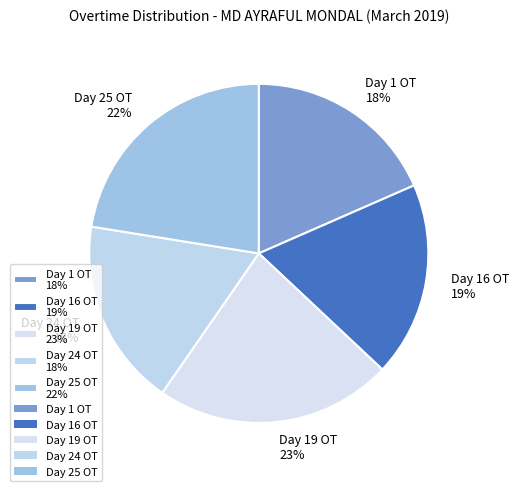

The Day 24 OT slice represents 18% of the pie. True or false?

True